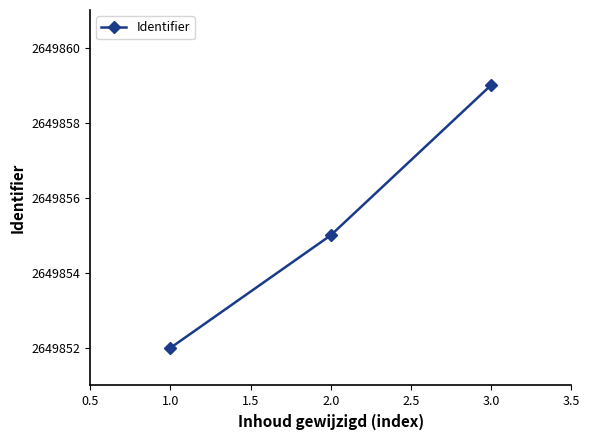

At which label is the value closest to 2649855?

2.0